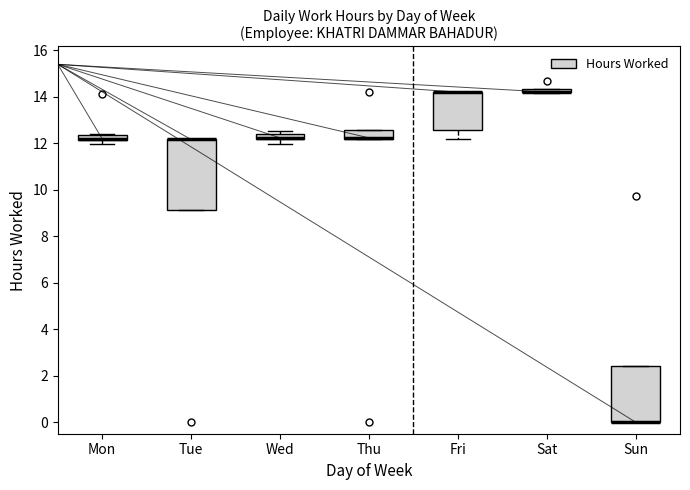

Comparing the boxes themselves (not the whiskers), which one is the tallest?

Tue